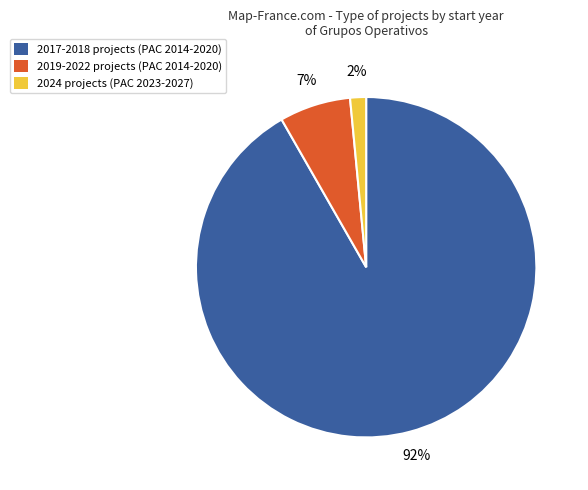

To the nearest percent, what percentage of the pie is 2019-2022 projects (PAC 2014-2020)?

7%